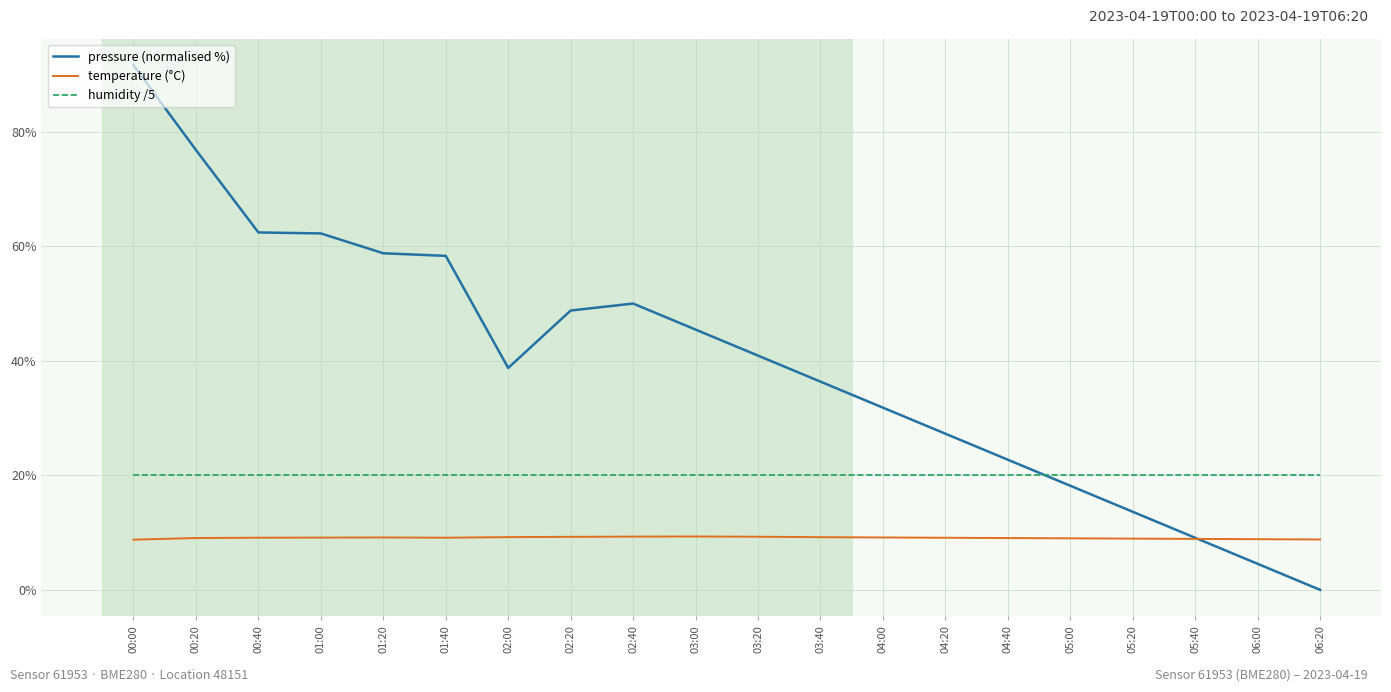

Rank the series by their maximum value, from lowest to highest.

temperature (°C), humidity /5, pressure (normalised %)